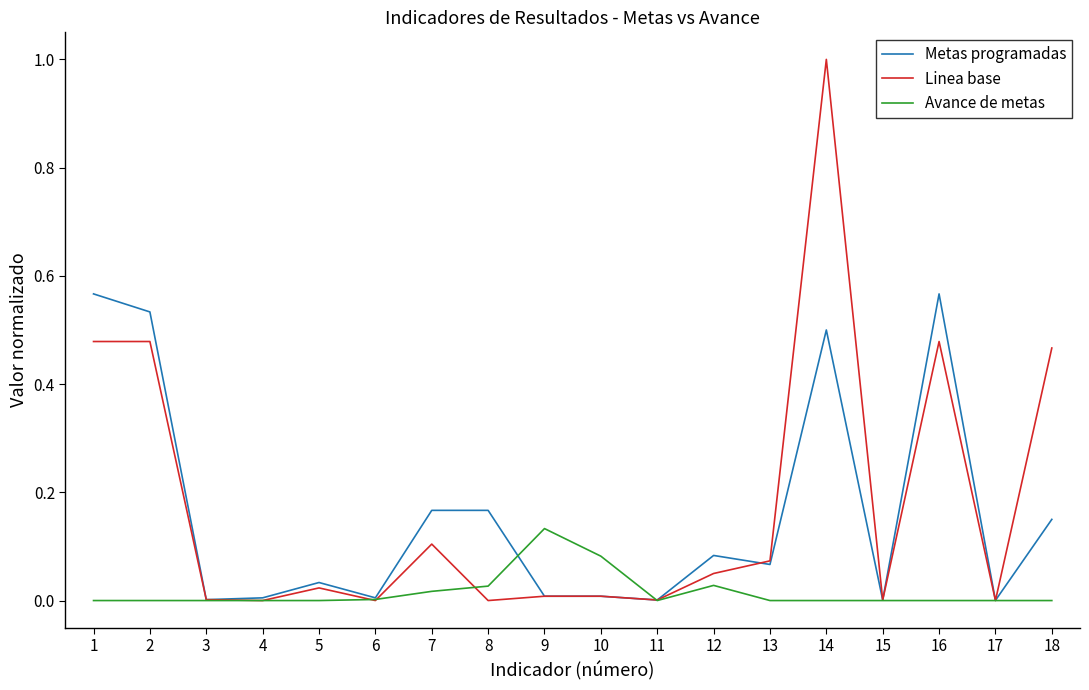

Which series ends up on top after the final intersection of Avance de metas and Linea base?

Linea base